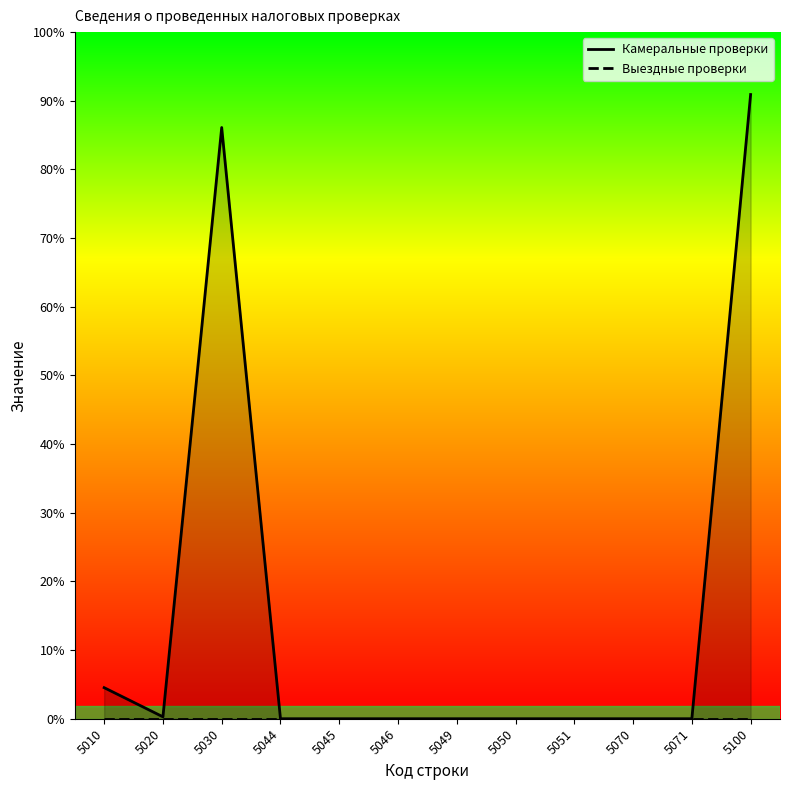

True or false: Выездные проверки and Камеральные проверки cross at least once.

False